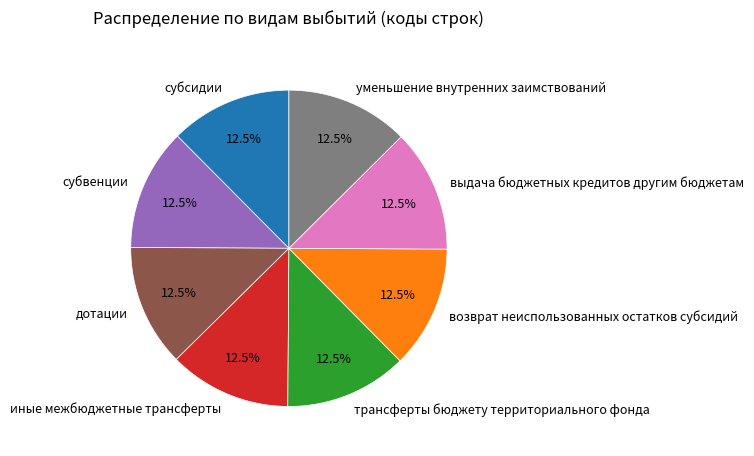

Count the number of slices in the pie.

8